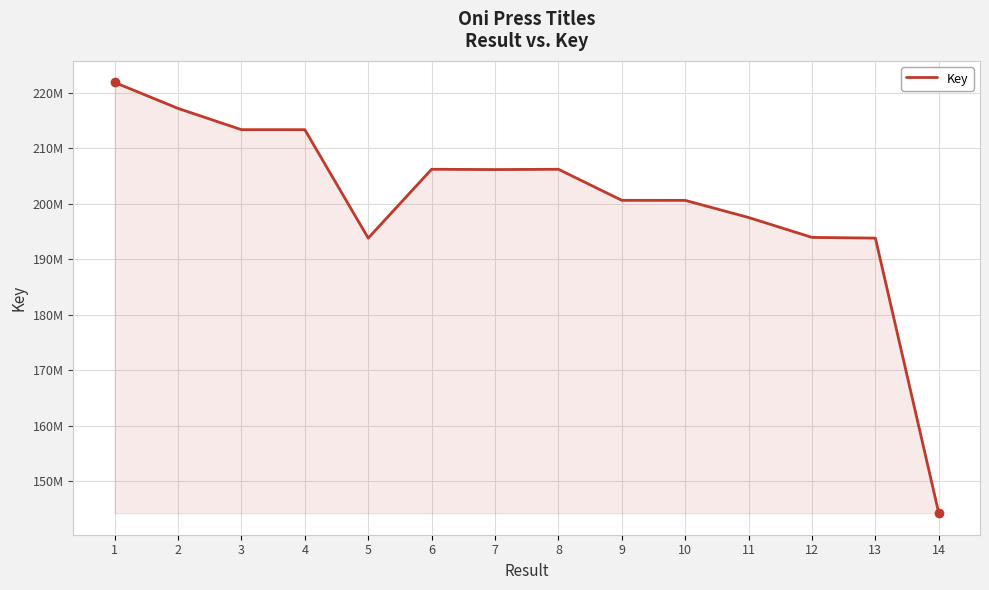

What value does the data have at 12, to the nearest 50?

193919500